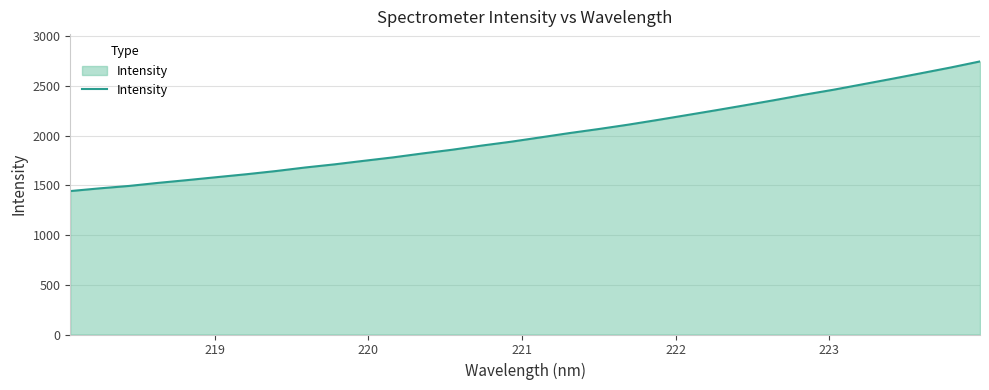

What is the greatest value displayed?

2748.0